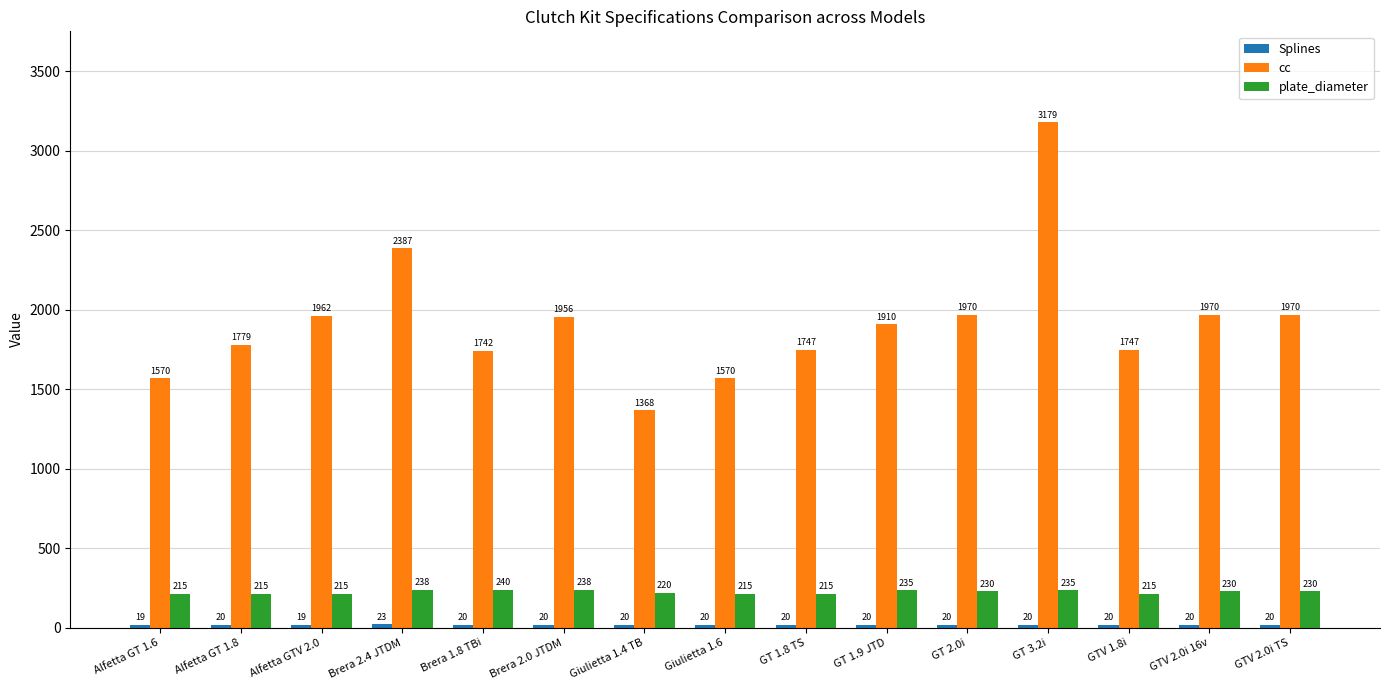

How many bars are there in total?

45